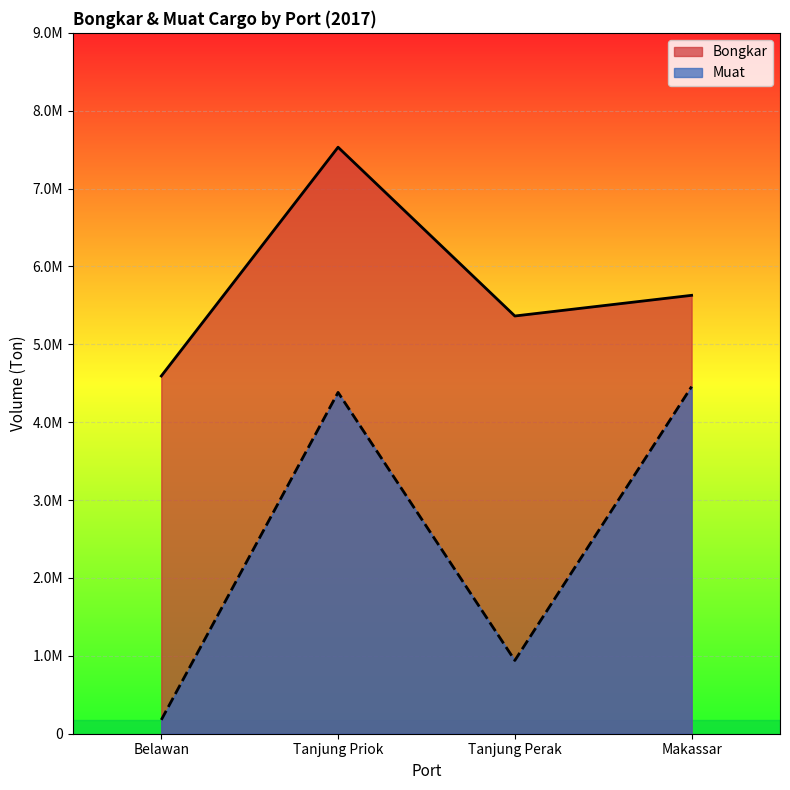

What is the approximate value of Bongkar at Makassar?

5629480